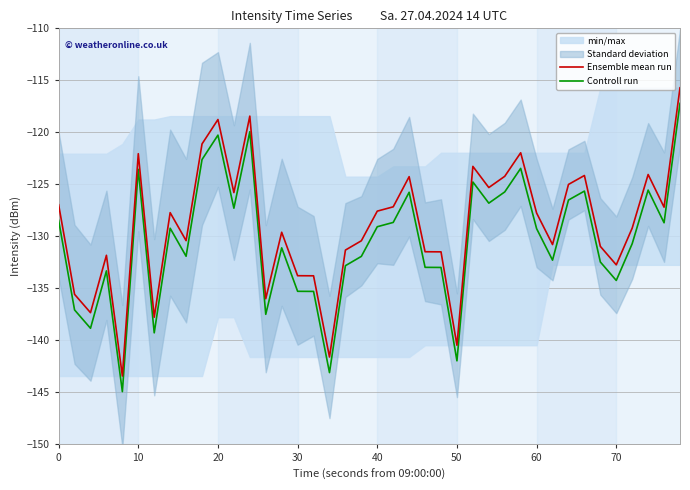

The Controll run series shows -200.1 at 30. True or false?

False